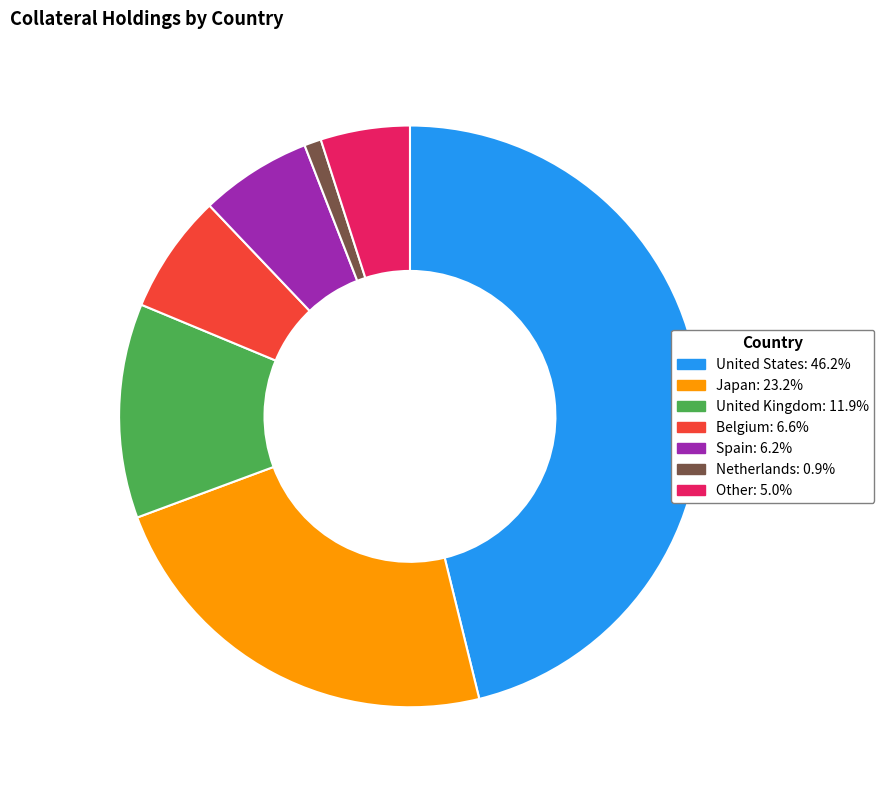

Which category has the biggest portion of the pie?

United States